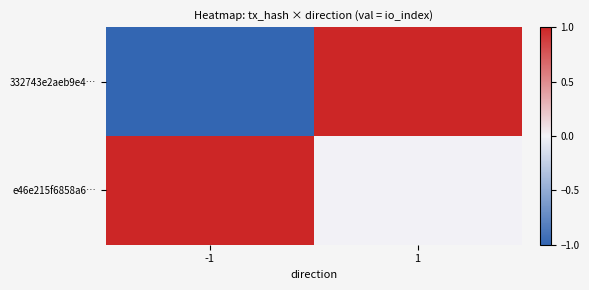

At how many categories does at least one series exceed 0?

2